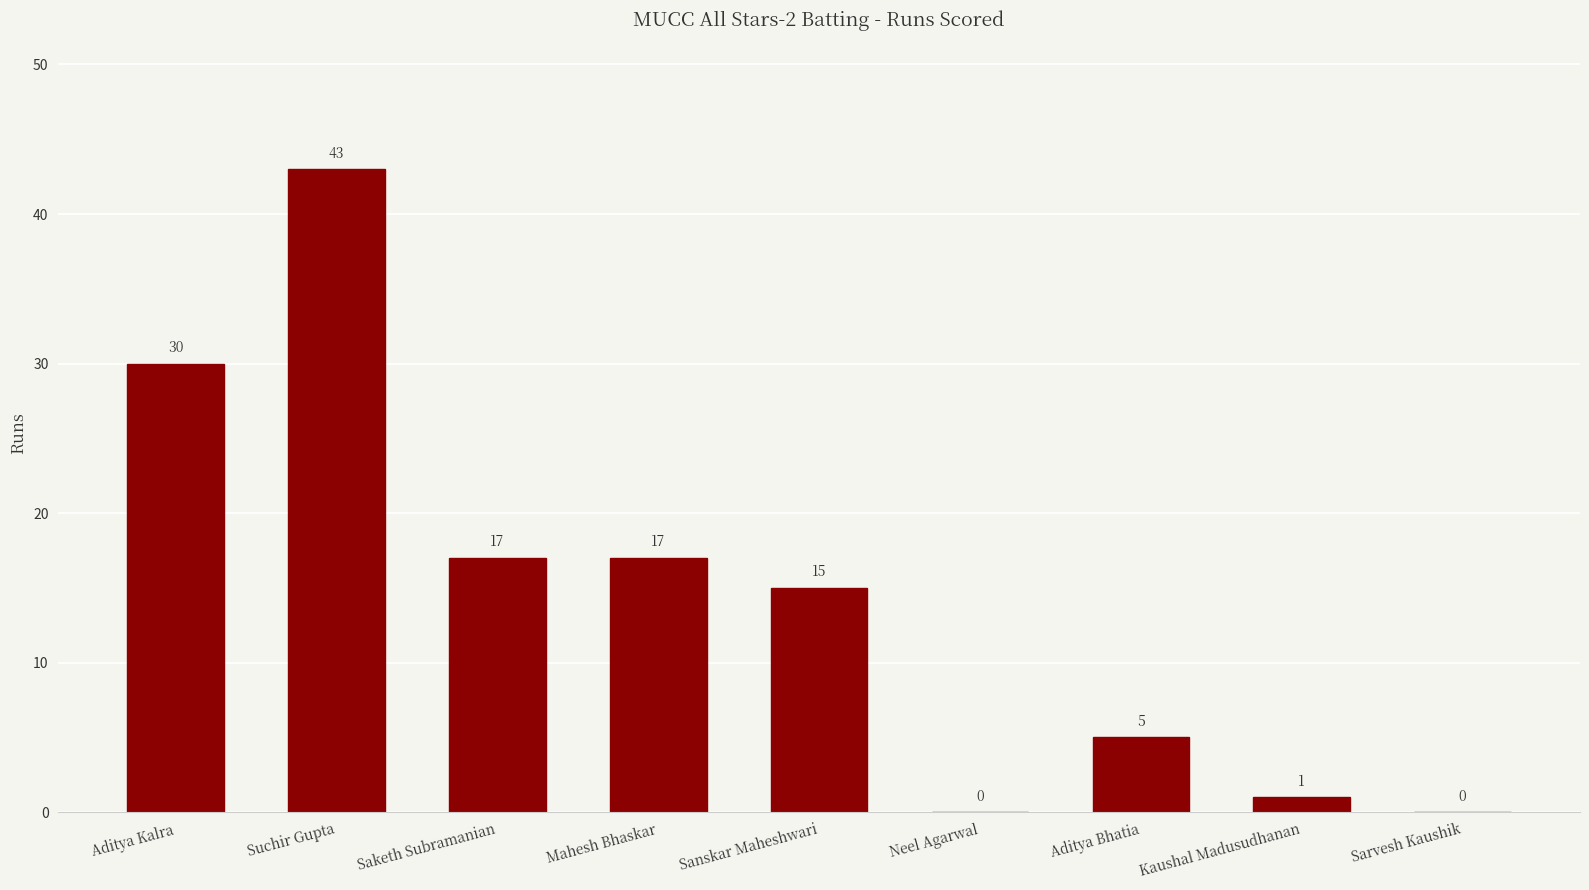

True or false: the data shows 30 at Aditya Kalra.

True